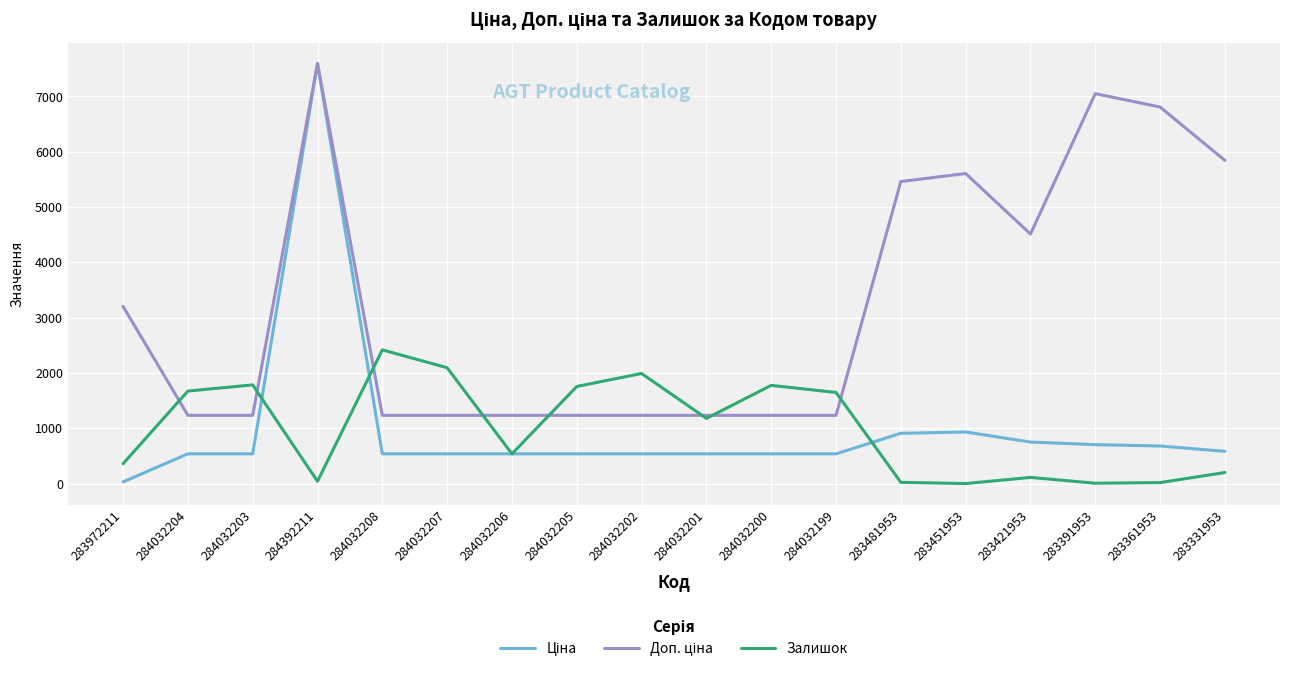

The value of Залишок at 284032200 is 1777.0. True or false?

True